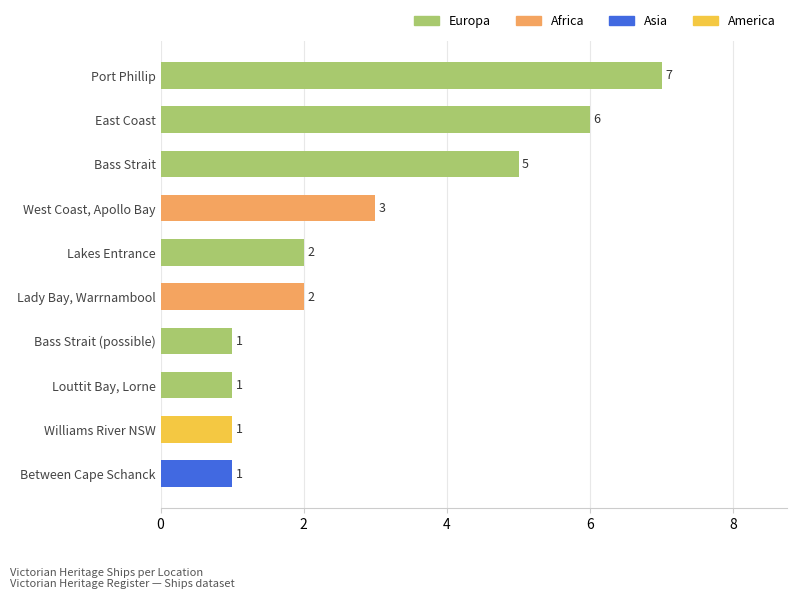

The chart shows a value of 3 at West Coast, Apollo Bay. True or false?

True